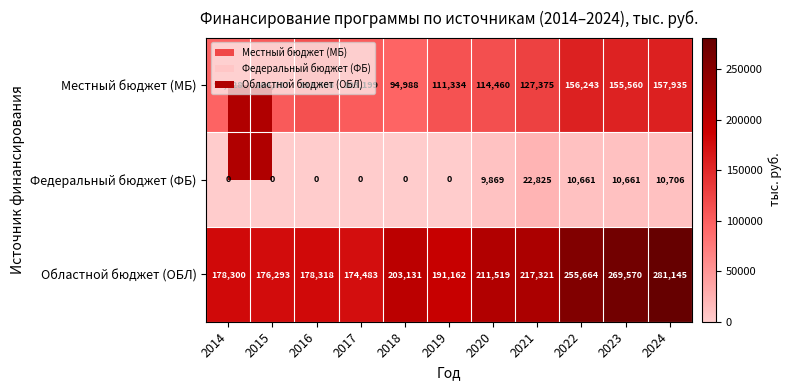

At which label does Областной бюджет (ОБЛ) reach its minimum?

2017